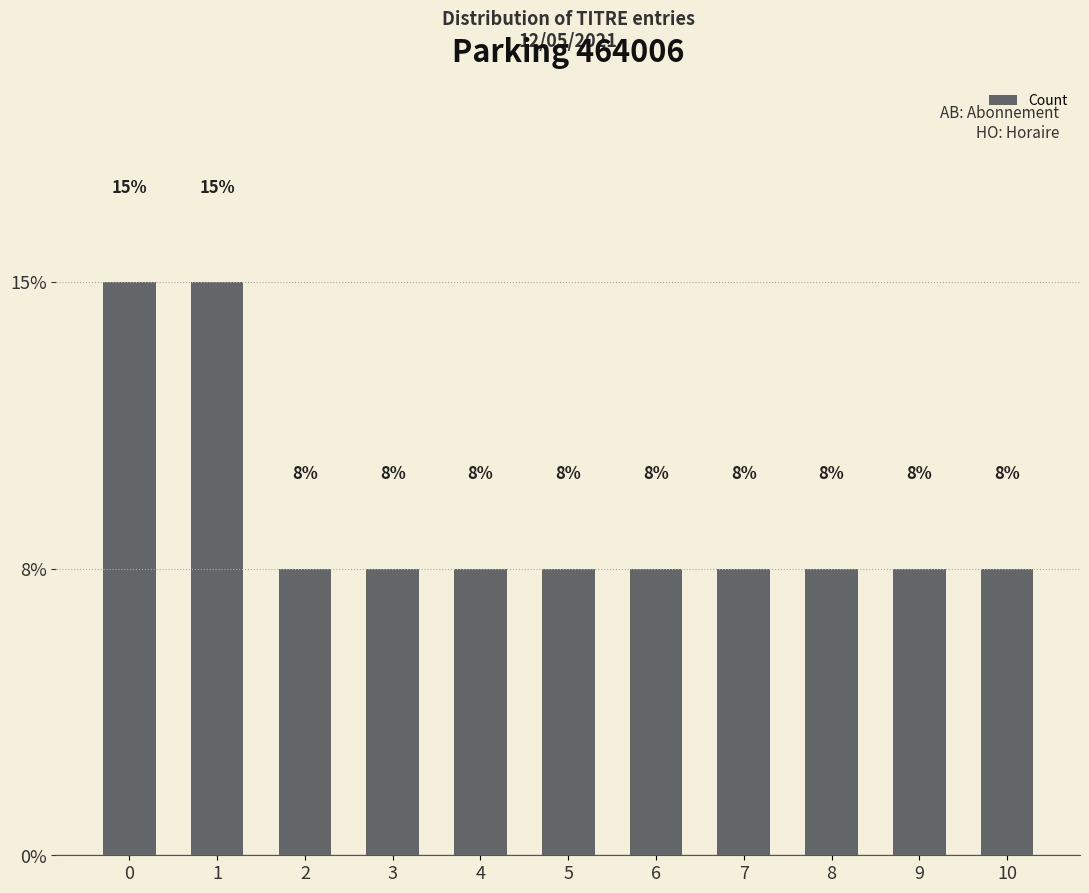

Approximately how many times larger is the value at 4 compared to 2?

1.0